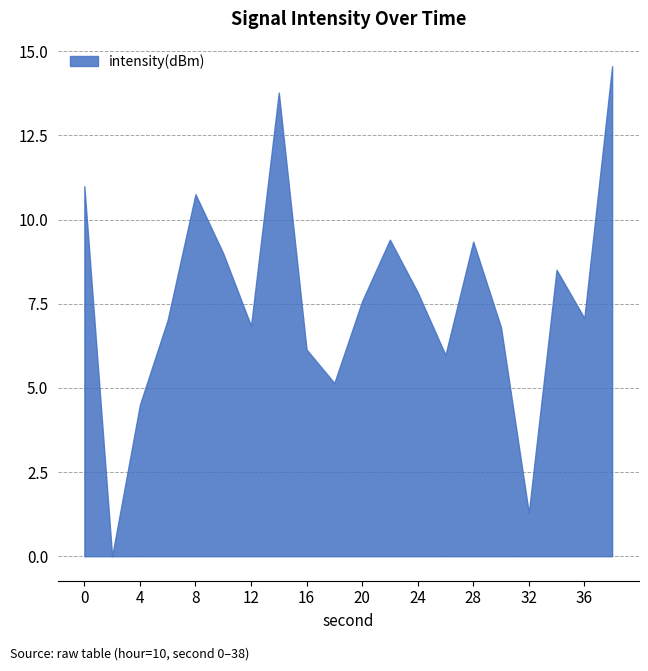

What is the difference between the maximum and minimum values?

14.6